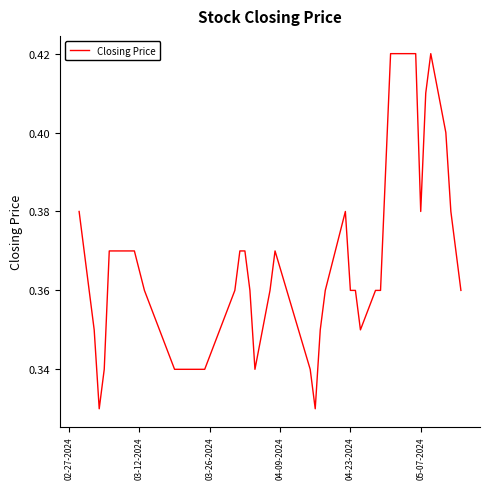

How many lines are shown in the chart?

1